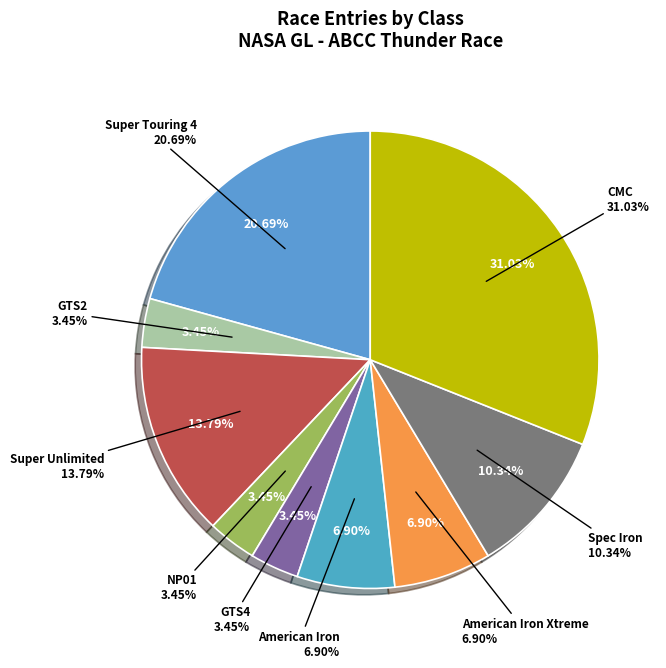

What percentage is the CMC slice, to the nearest percent?

31%